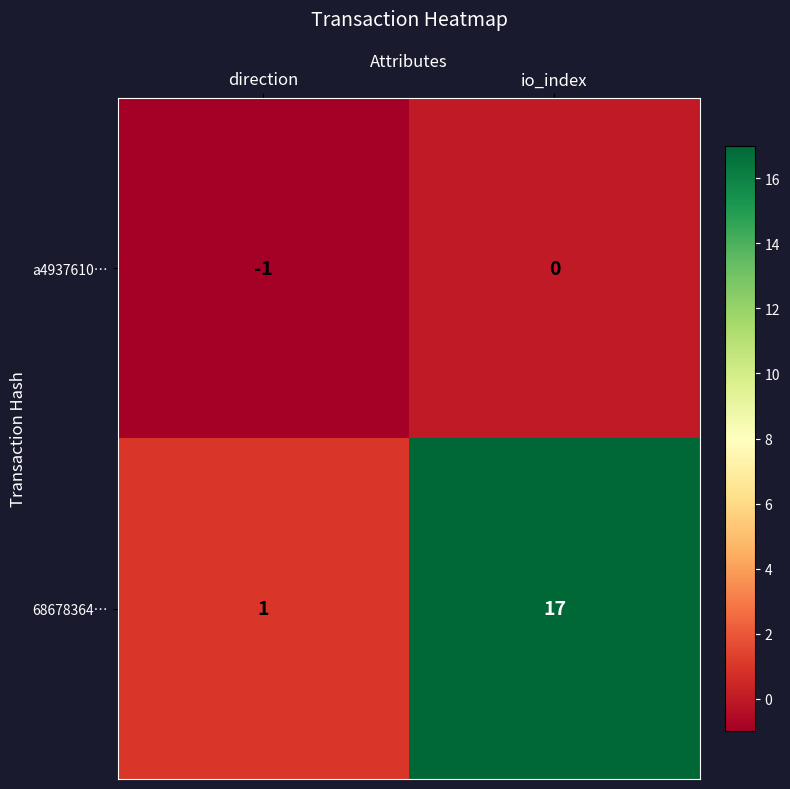

What is the maximum value shown in the chart?

17